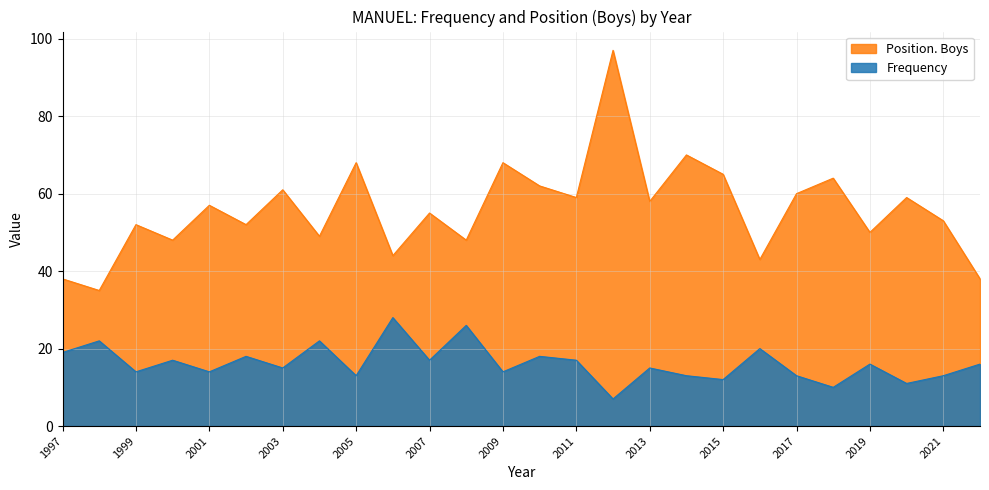

At which category is the sum across all series the highest?

2012